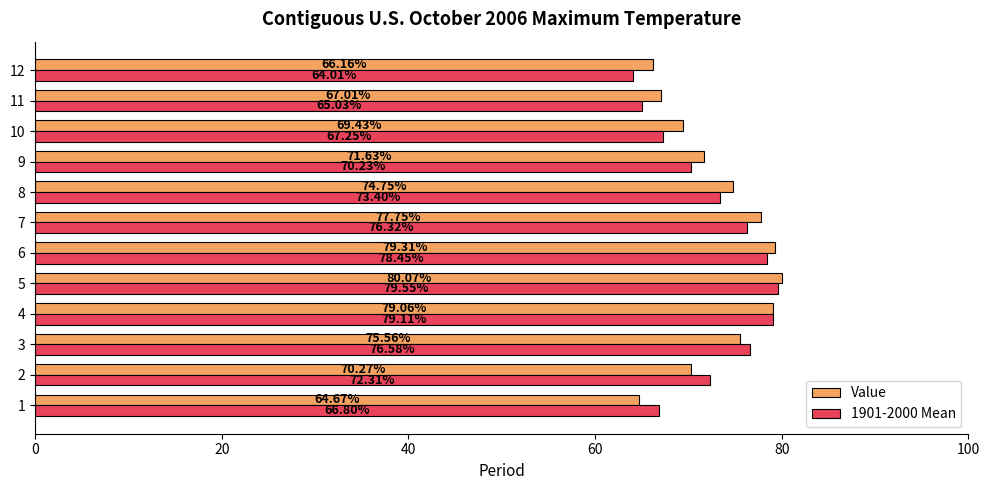

What is the average value of the 1901-2000 Mean series?

72.4